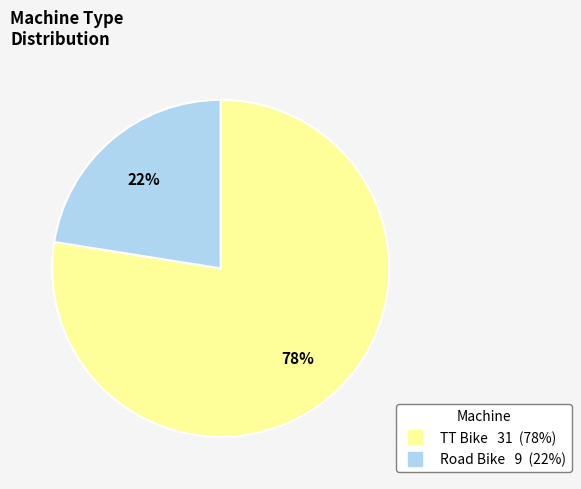

To the nearest percent, what is the combined percentage of Road Bike and TT Bike?

100%